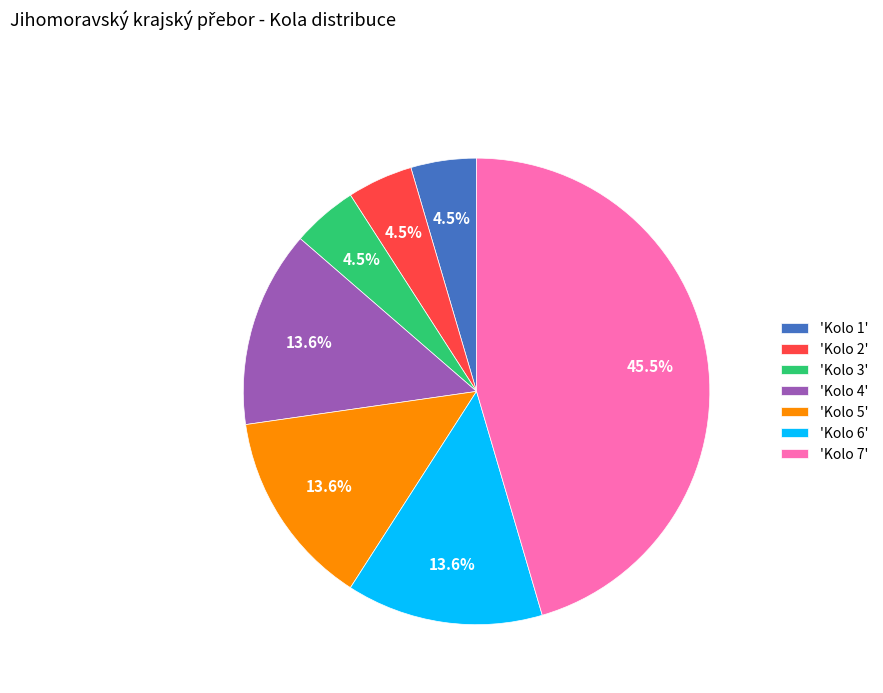

What is the ratio of the value at 'Kolo 4' to the value at 'Kolo 3'?

3.0